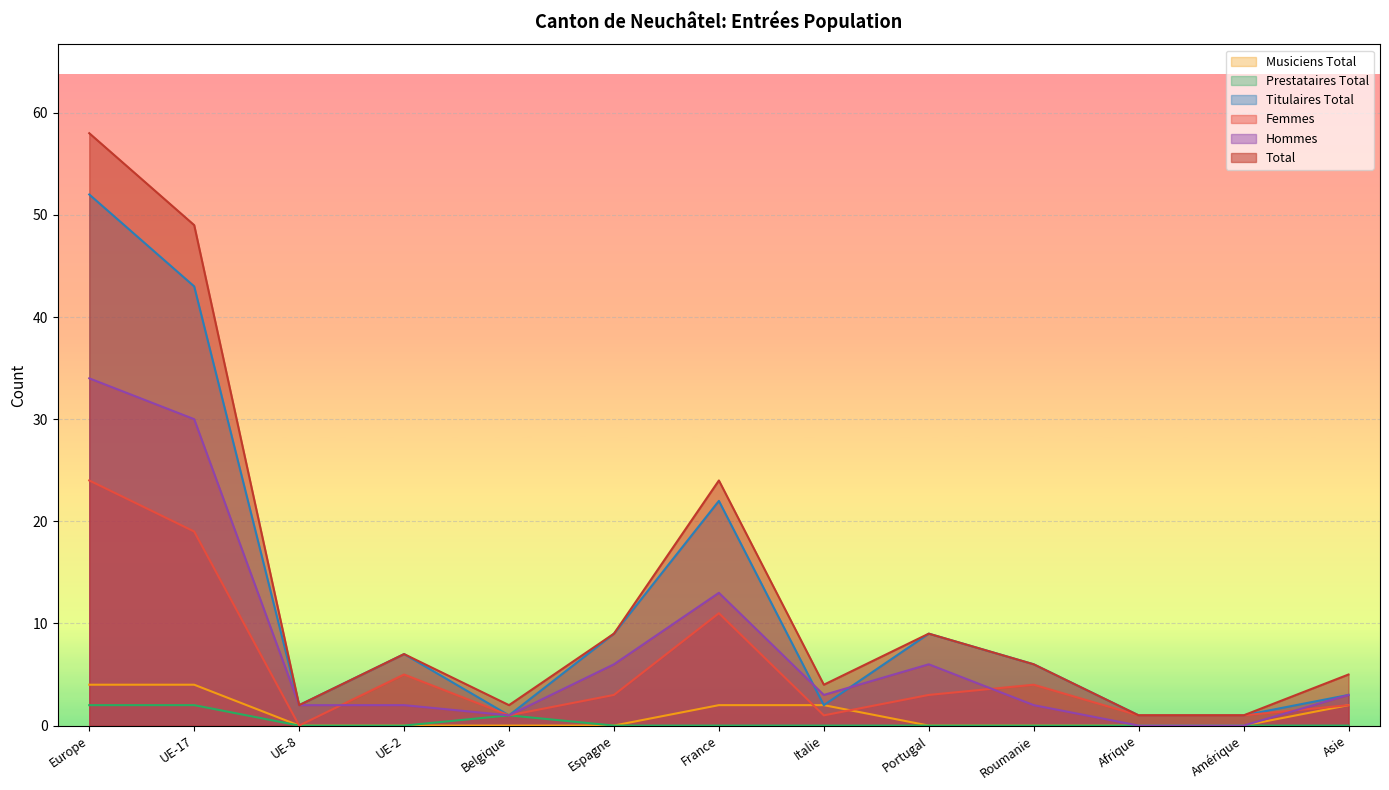

True or false: Hommes and Prestataires Total cross at least once.

False